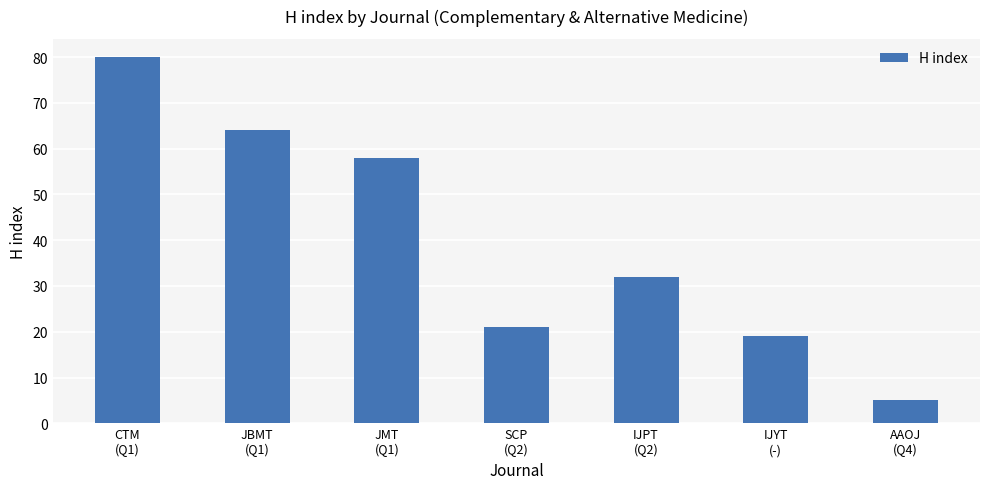

How many values are below 32?

3